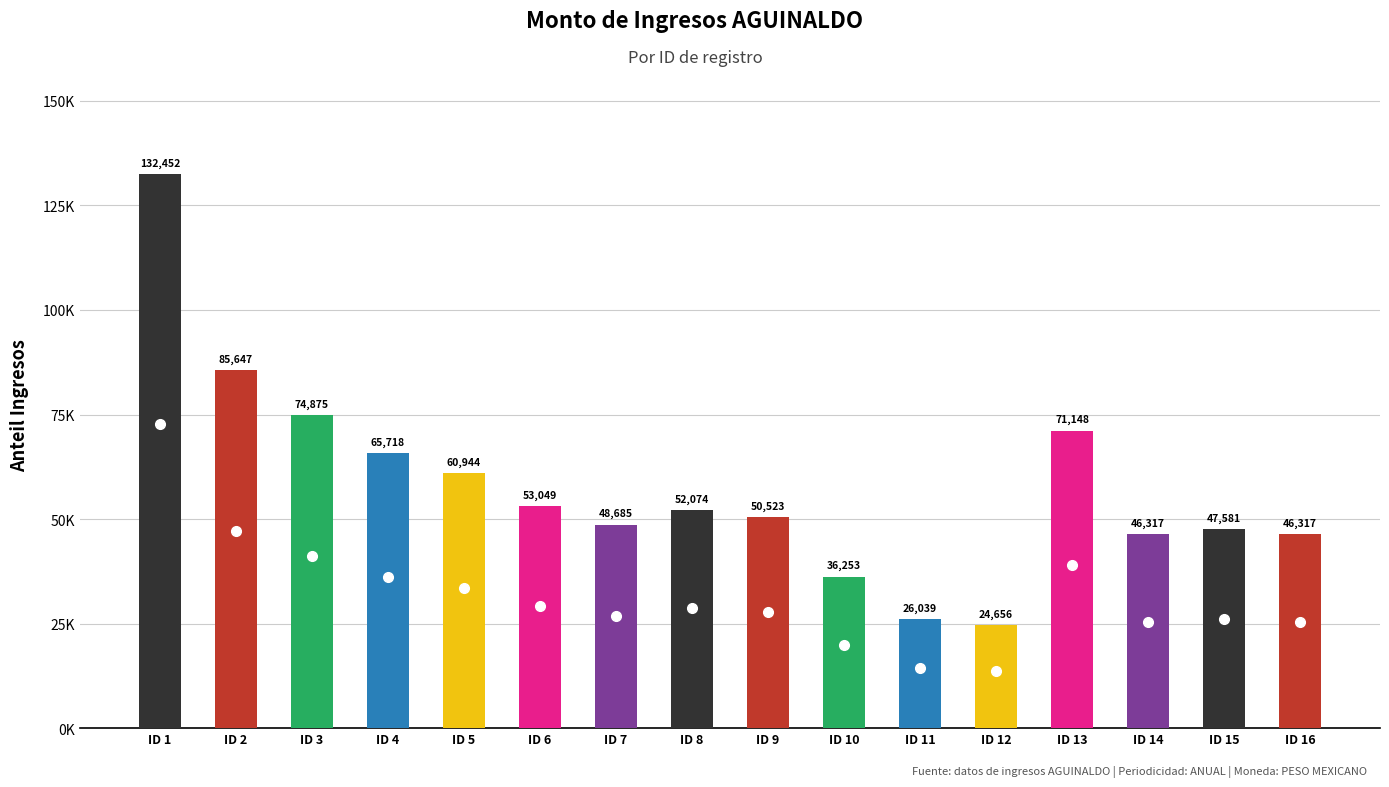

Which has a higher value, ID 2 or ID 6?

ID 2